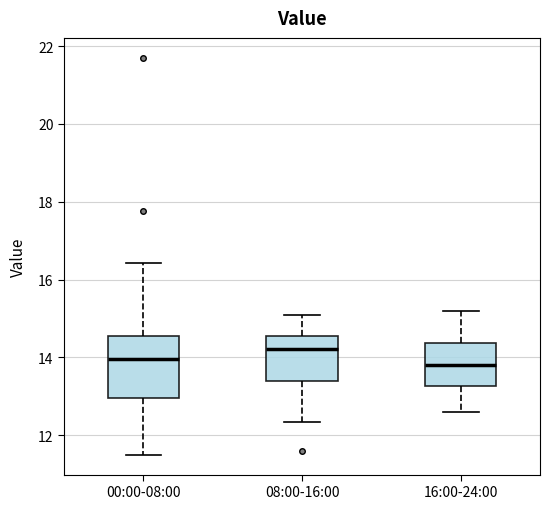

Which box's median line is the highest?

08:00-16:00